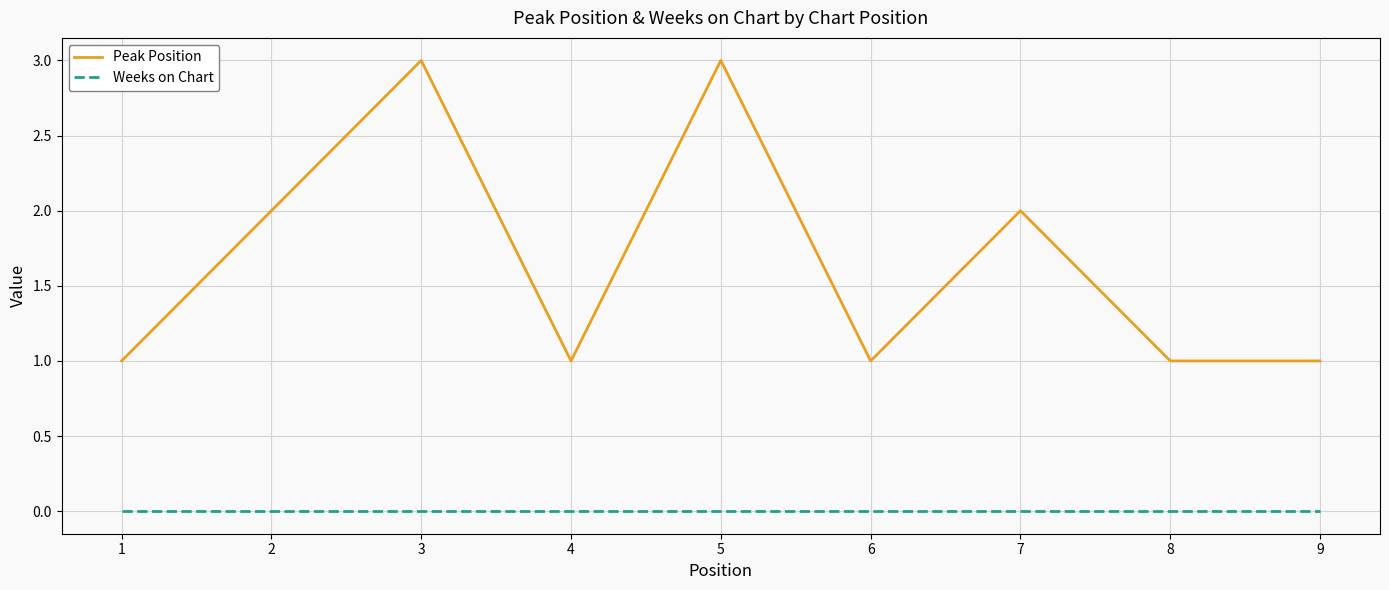

Which series changed the most between 7 and 8?

Peak Position